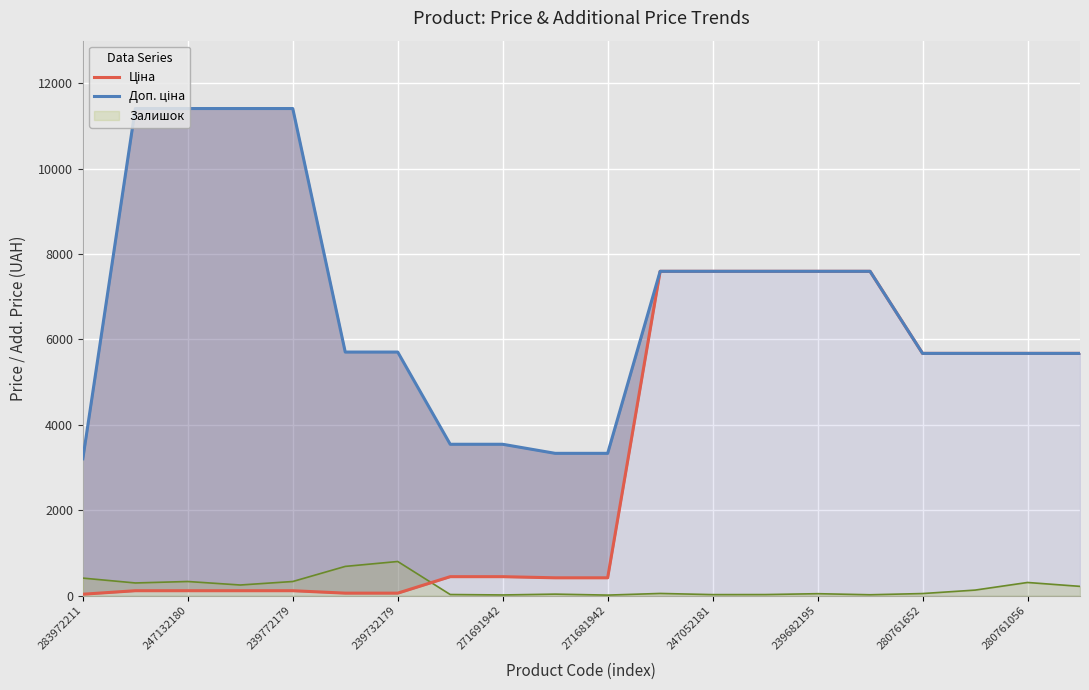

What is the difference between the maximum and minimum values in the Доп. ціна series?

8205.0